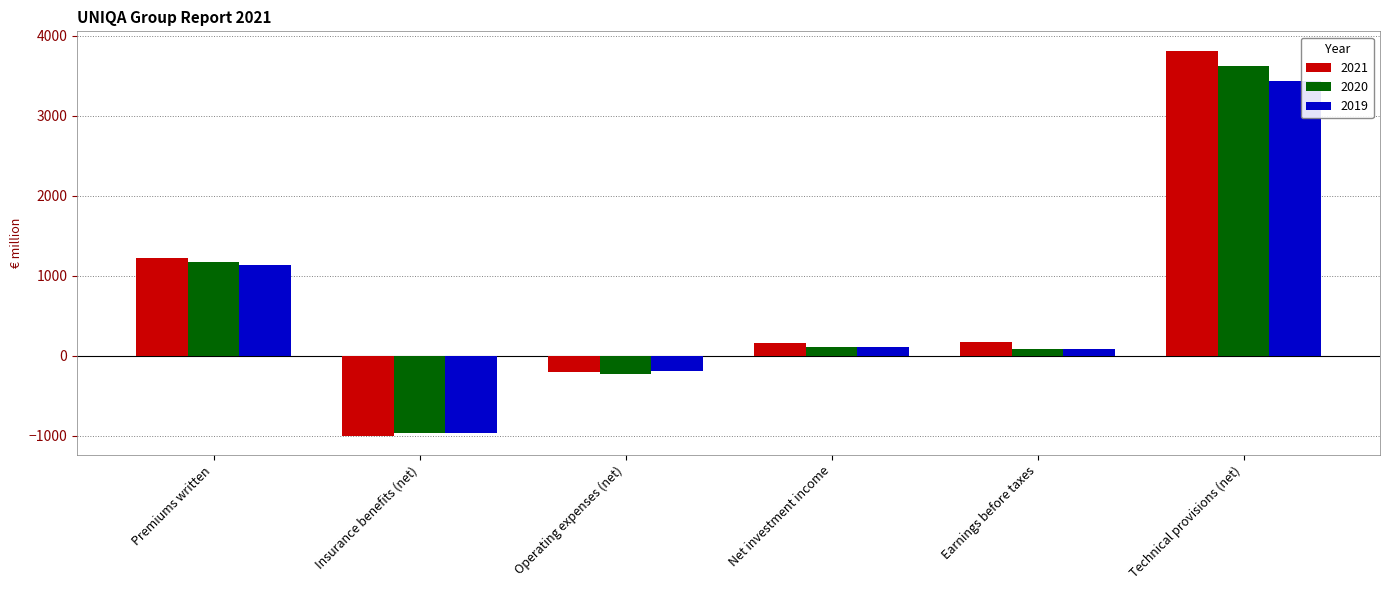

Are the bars grouped side by side (vs. stacked)?

Yes